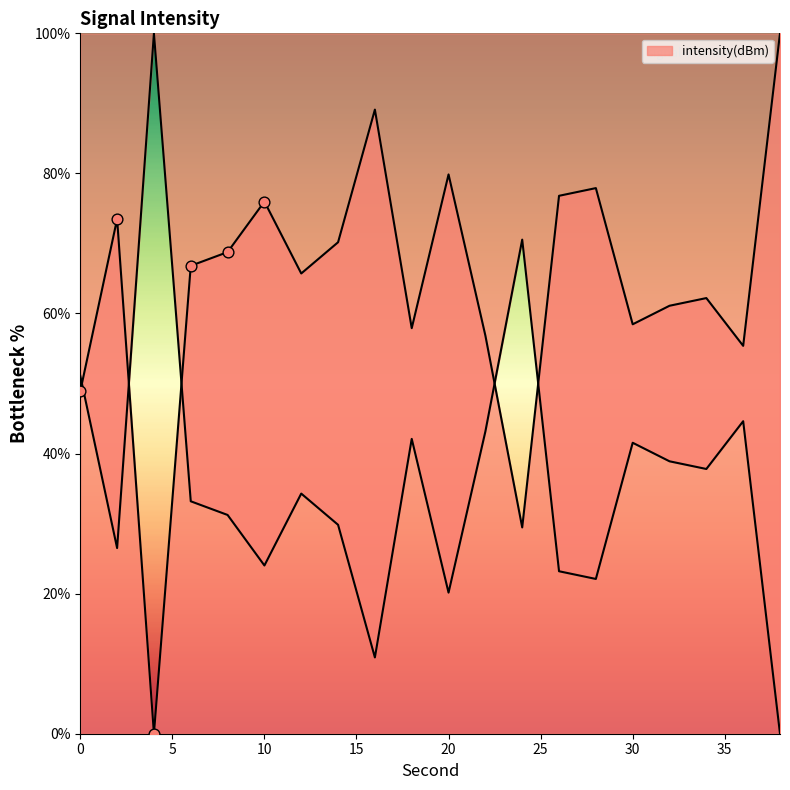

What is the change in value from 16 to 22?

-32.3